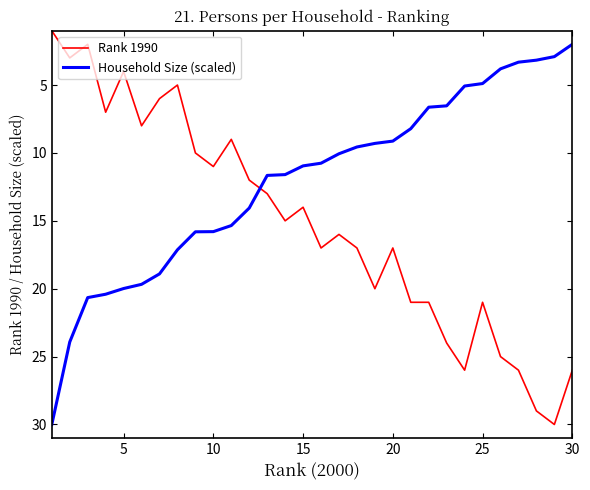

How many intersections are there between Household Size (scaled) and Rank 1990?

1